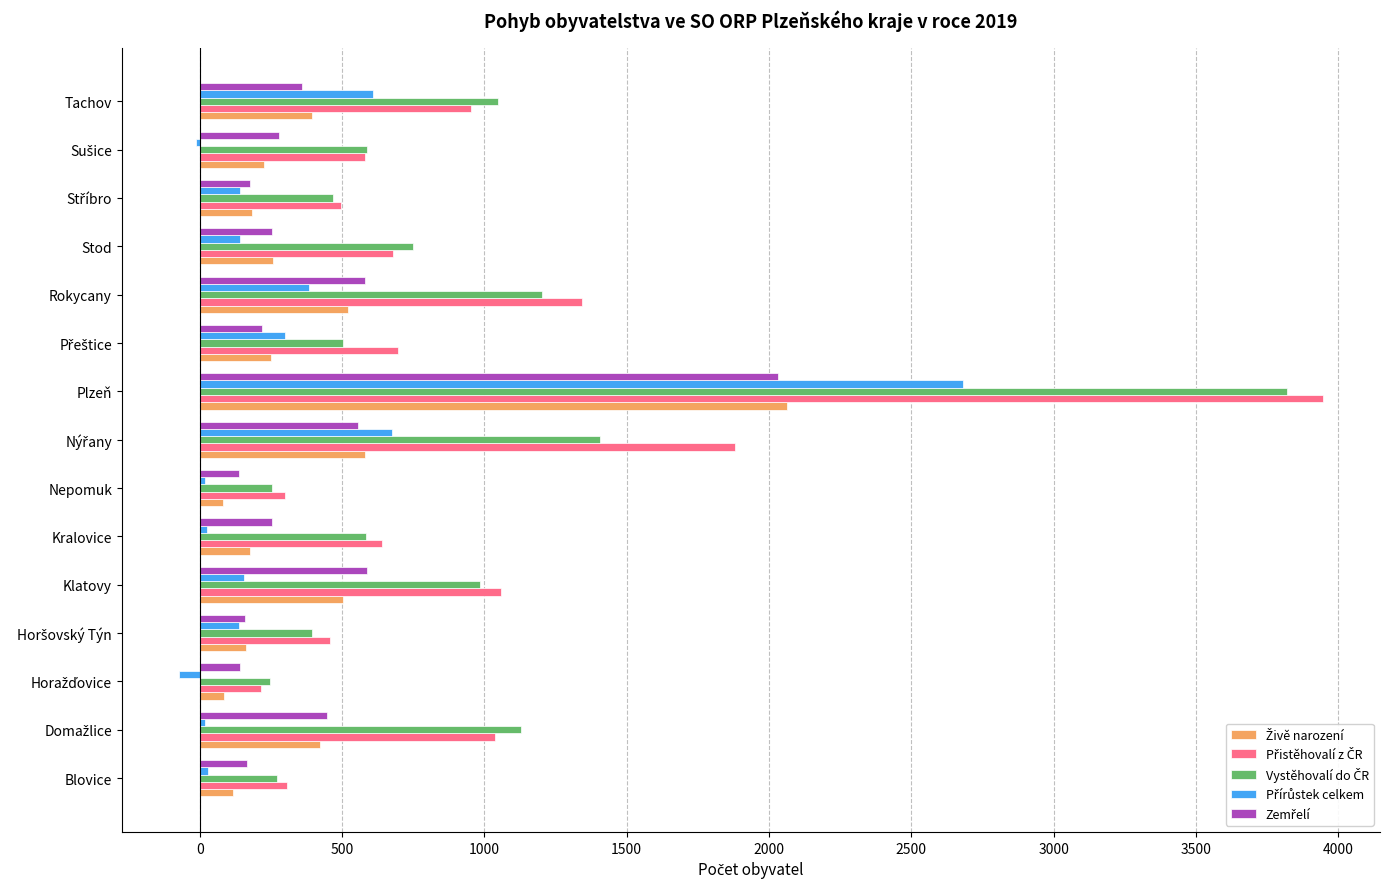

What is the difference between the highest and lowest values at Tachov?

688